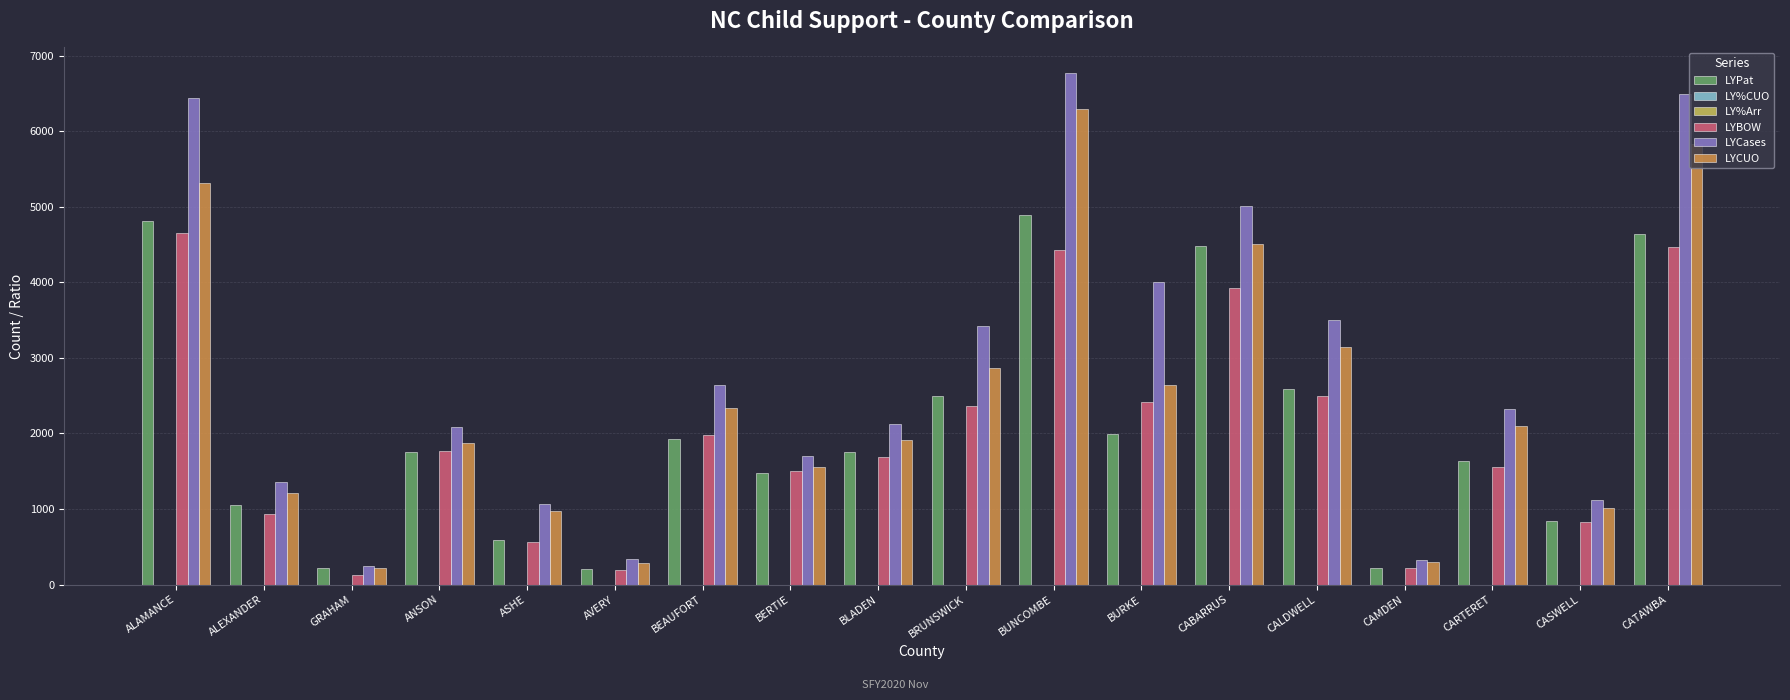

Which category has the highest value across all series?

BUNCOMBE